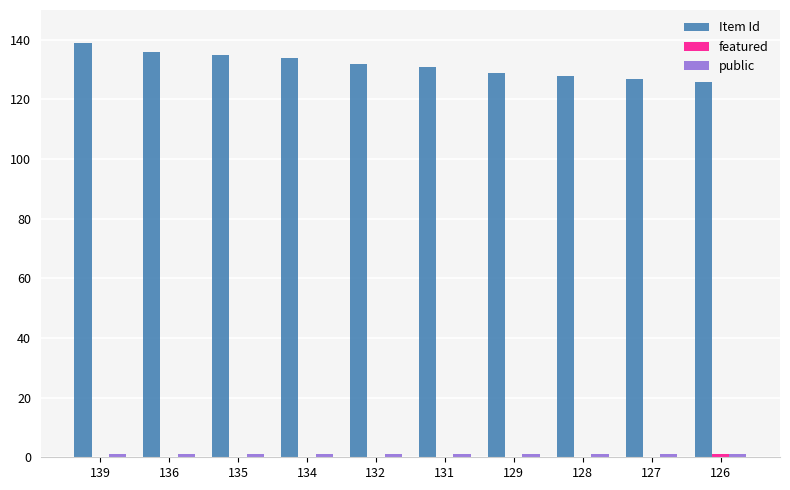

Is it true that Item Id equals 70 at 136?

False